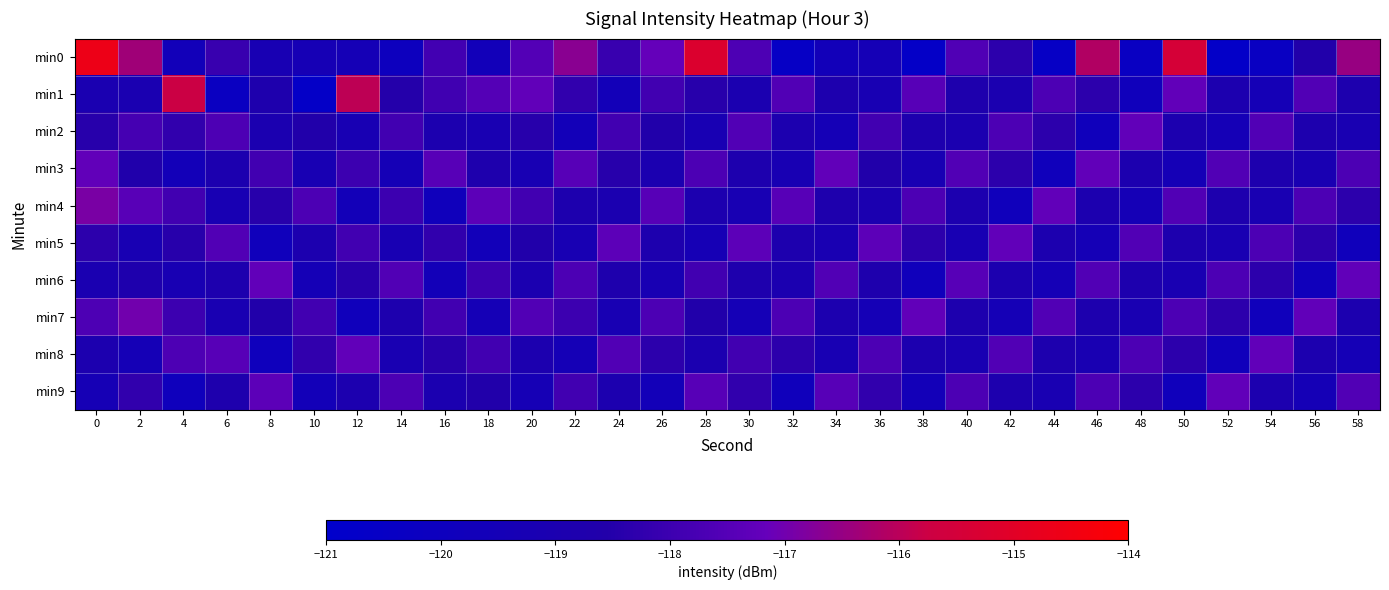

Which series has the largest range (max minus min)?

row_0